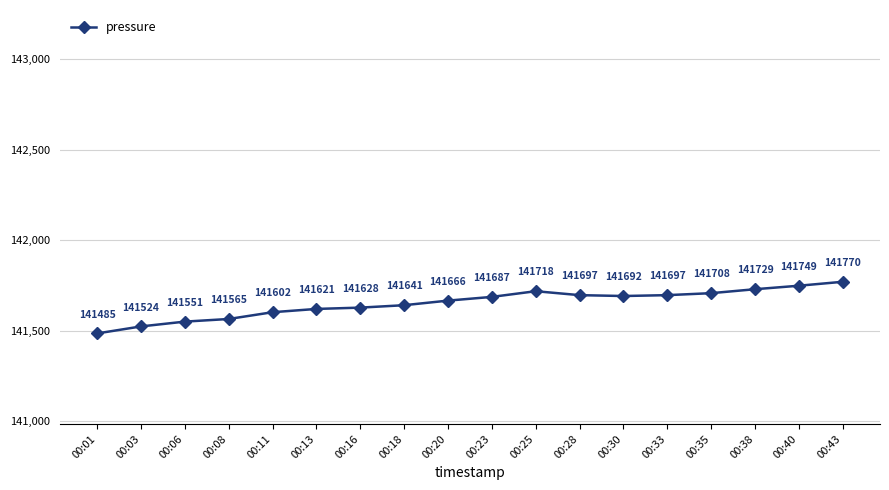

At which category does the data reach its first local peak?

00:25